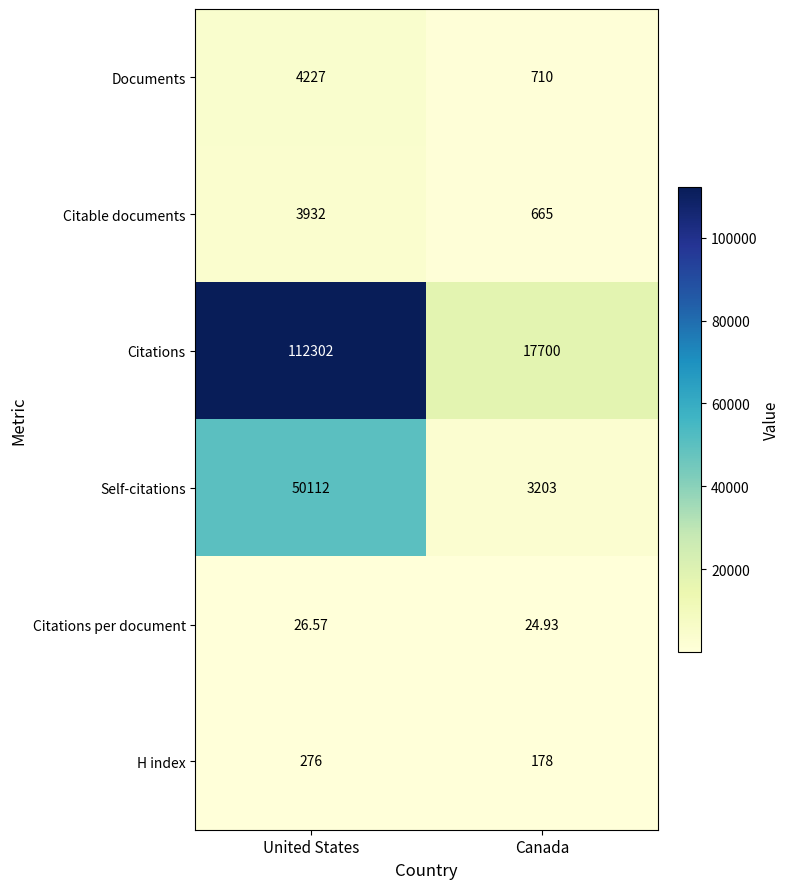

How many distinct data groups are displayed?

6